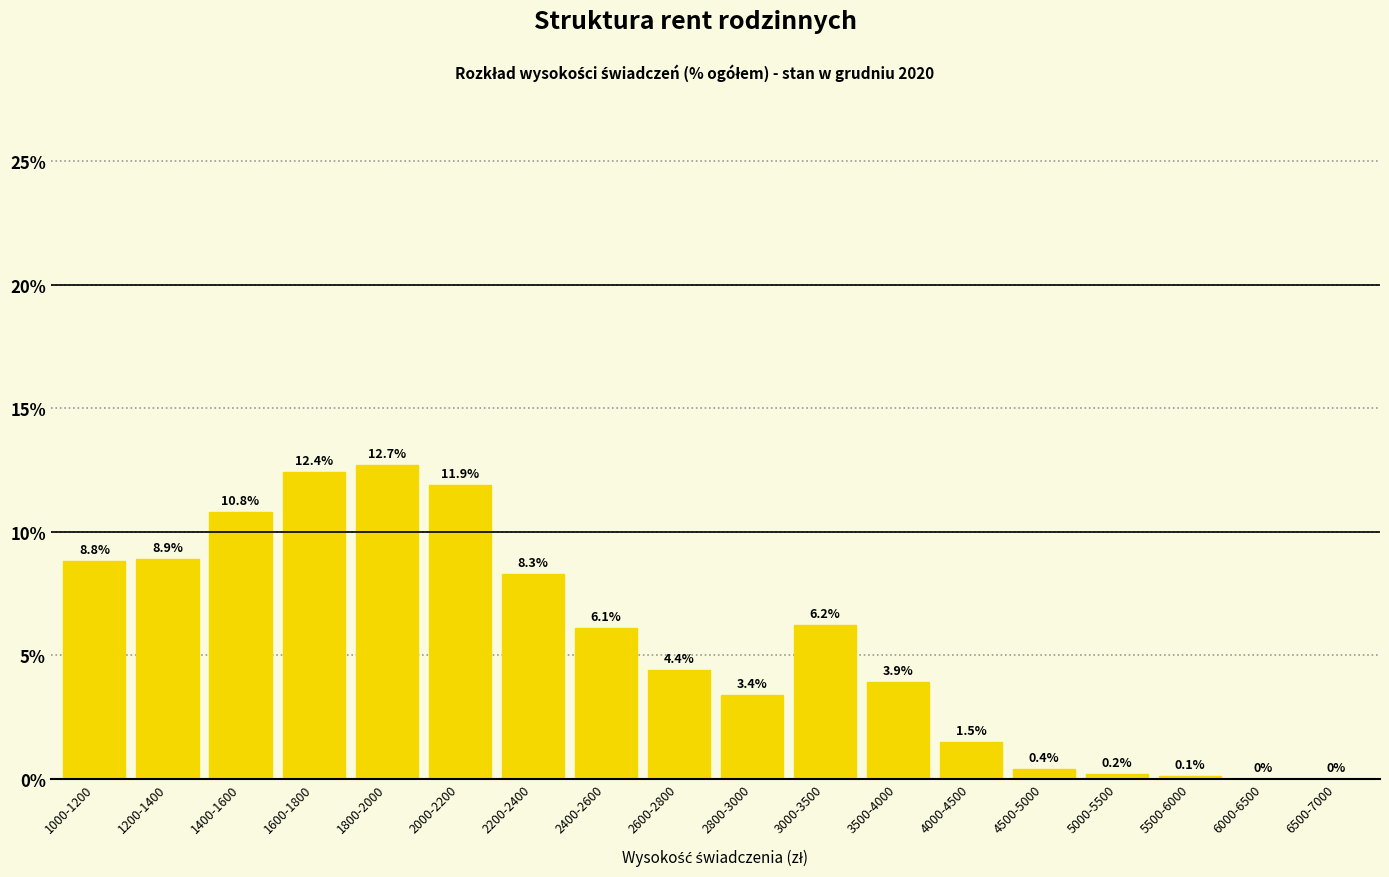

Reading right to left, extract all data points from this chart.

6500-7000=0.0	6000-6500=0.0	5500-6000=0.1	5000-5500=0.2	4500-5000=0.4	4000-4500=1.5	3500-4000=3.9	3000-3500=6.2	2800-3000=3.4	2600-2800=4.4	2400-2600=6.1	2200-2400=8.3	2000-2200=11.9	1800-2000=12.7	1600-1800=12.4	1400-1600=10.8	1200-1400=8.9	1000-1200=8.8